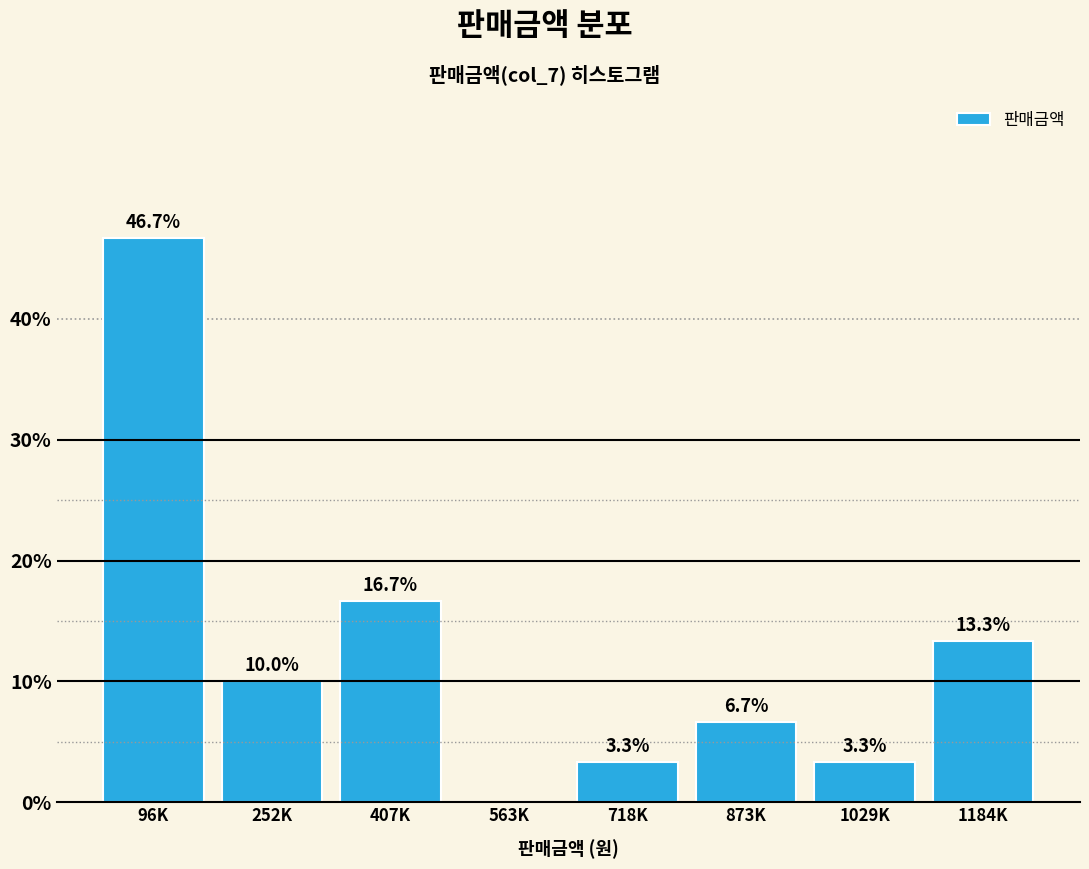

Reading left to right, transcribe all the data shown in this chart.

96K=46.7	252K=10.0	407K=16.7	563K=0.0	718K=3.3	873K=6.7	1029K=3.3	1184K=13.3